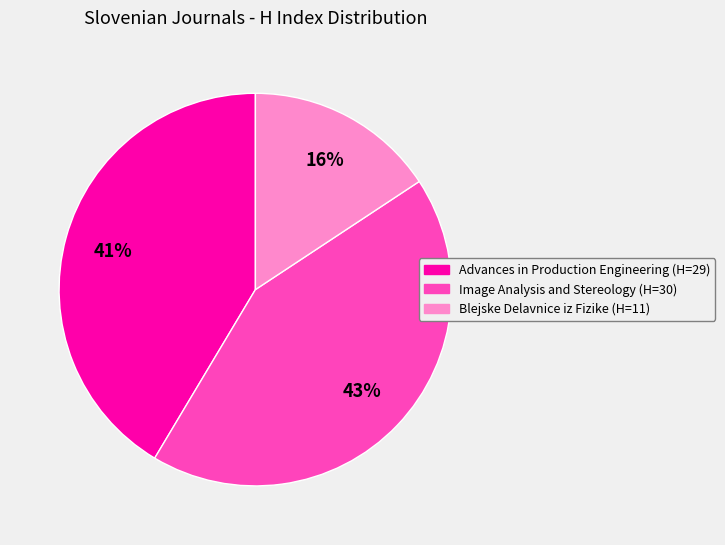

To the nearest percent, what is the average slice percentage?

33%